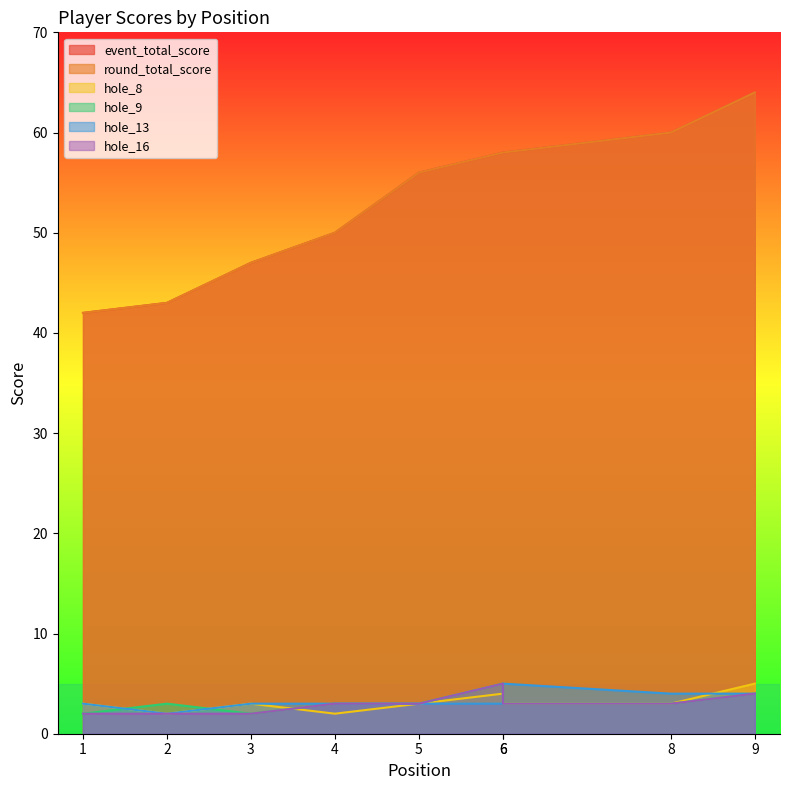

Which series has the largest range (max minus min)?

event_total_score